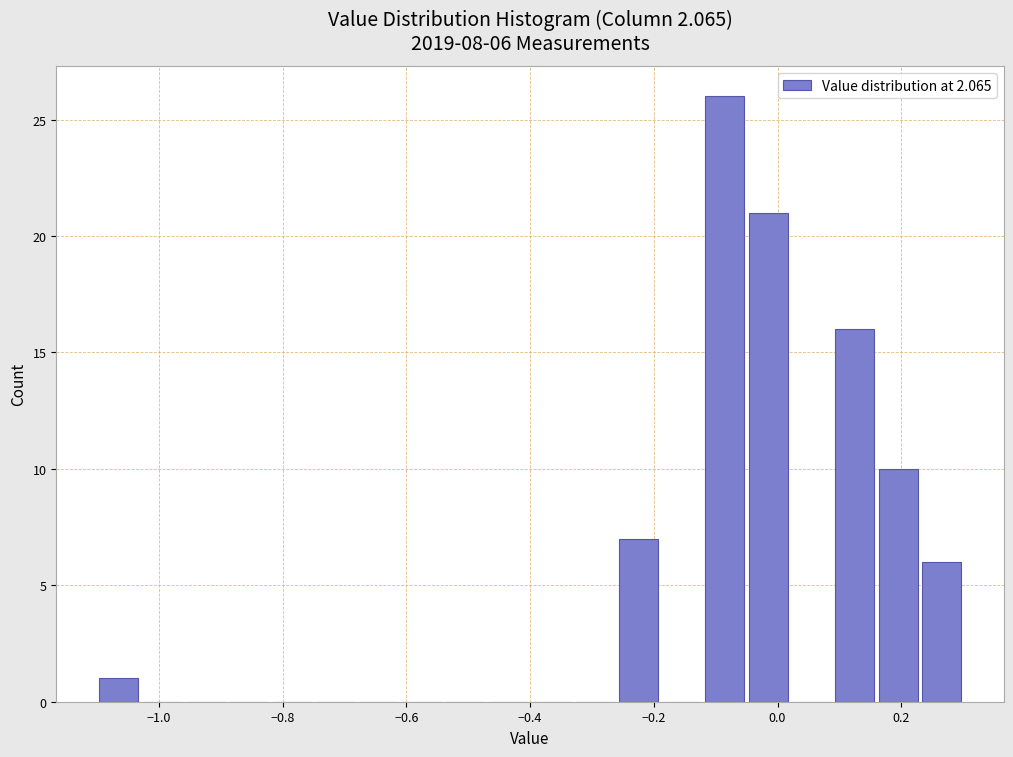

Read against the x-axis, roughly where is the centre of the tallest bar?

-0.08